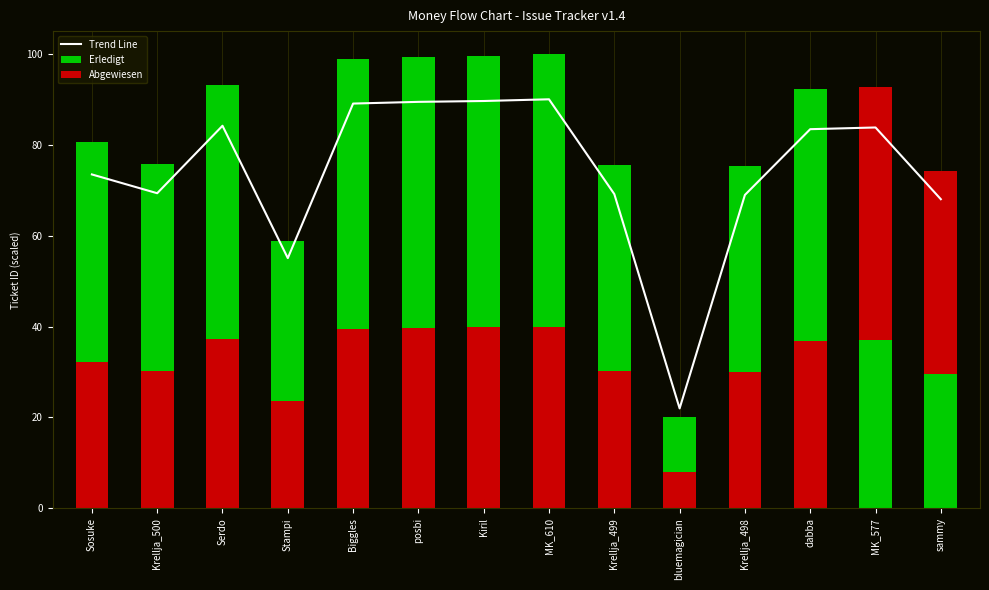

What is the difference between the values at sammy and Krellja_499?

1.1